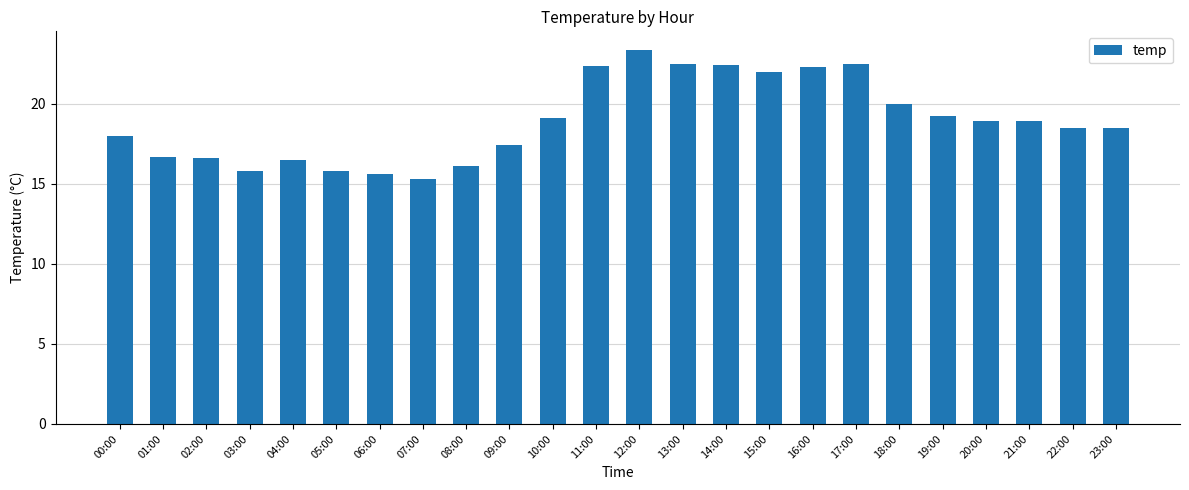

Which category has the highest value across all series?

12:00